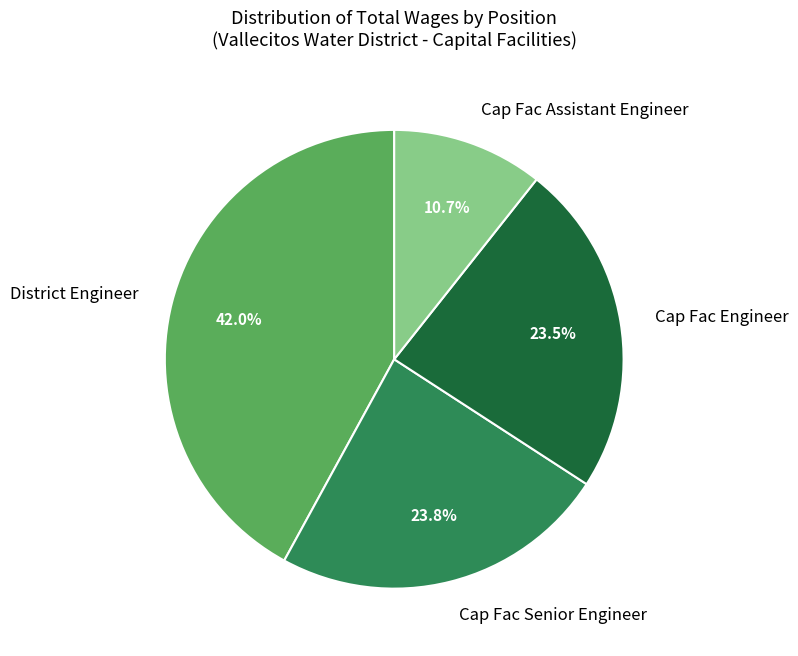

What percentage is the Cap Fac Senior Engineer slice, to the nearest percent?

24%